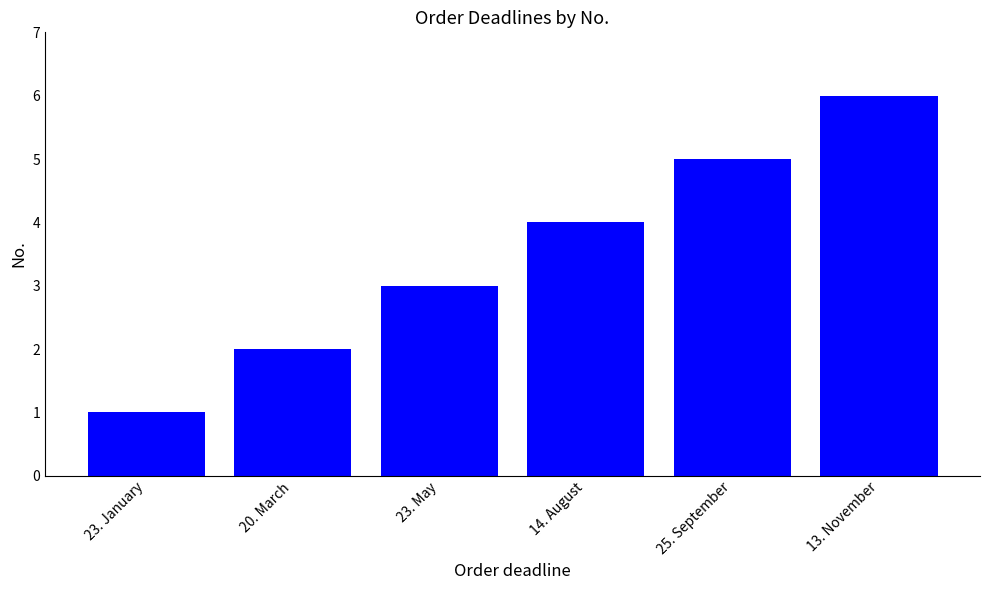

Is it true that the value at 20. March is 3?

False